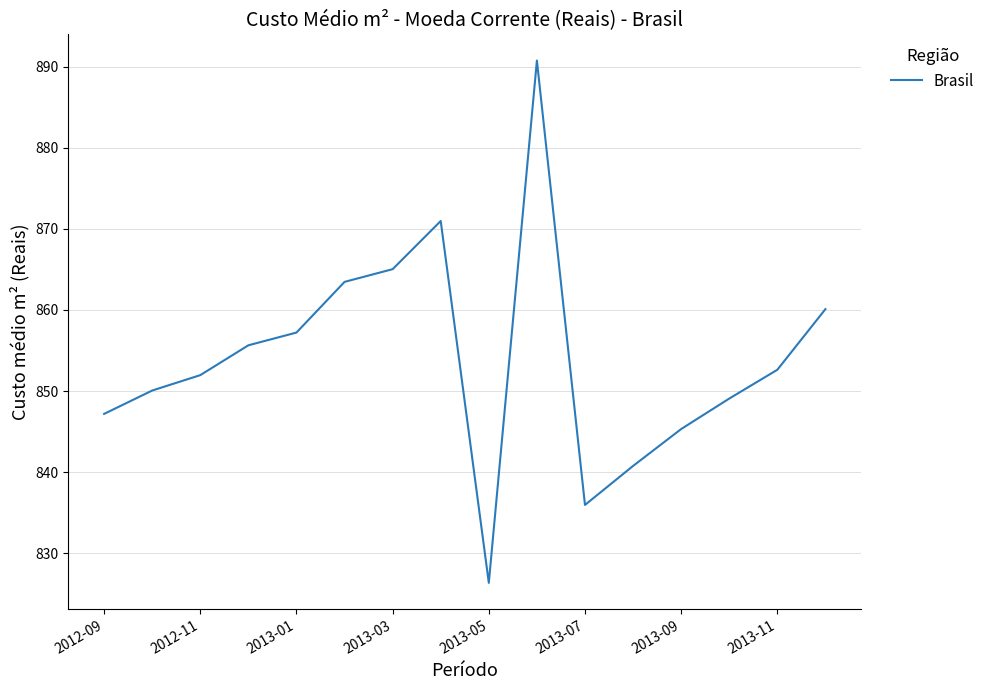

What is the difference between the maximum and minimum values?

64.4